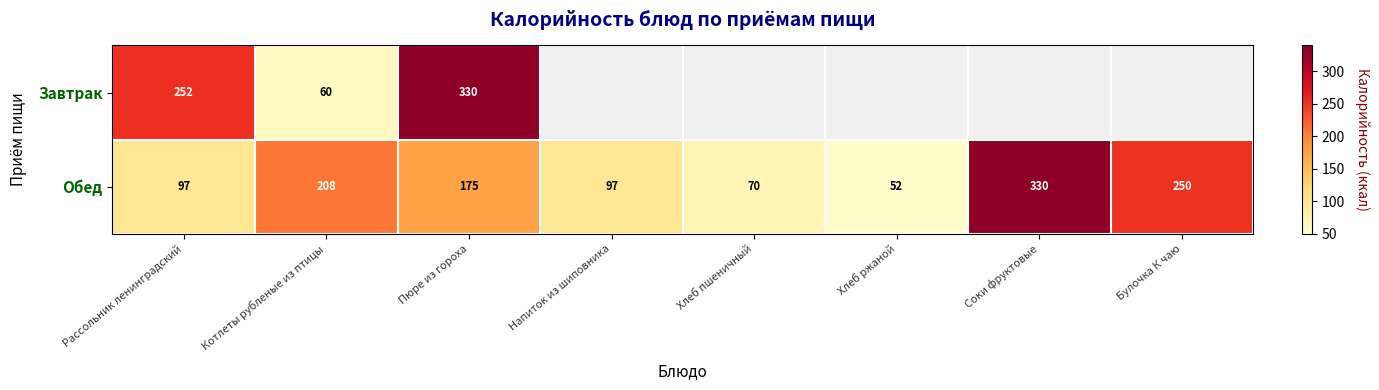

Which category has the highest value in the Обед series?

Соки фруктовые